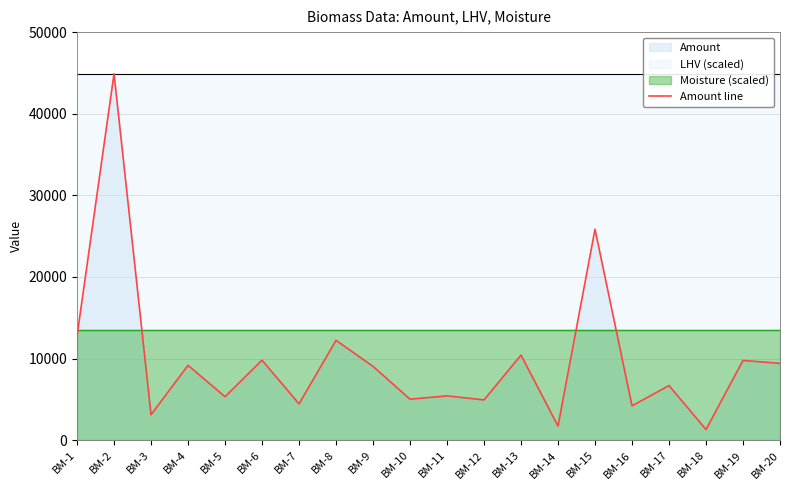

What value does the data have at BM-7?

4452